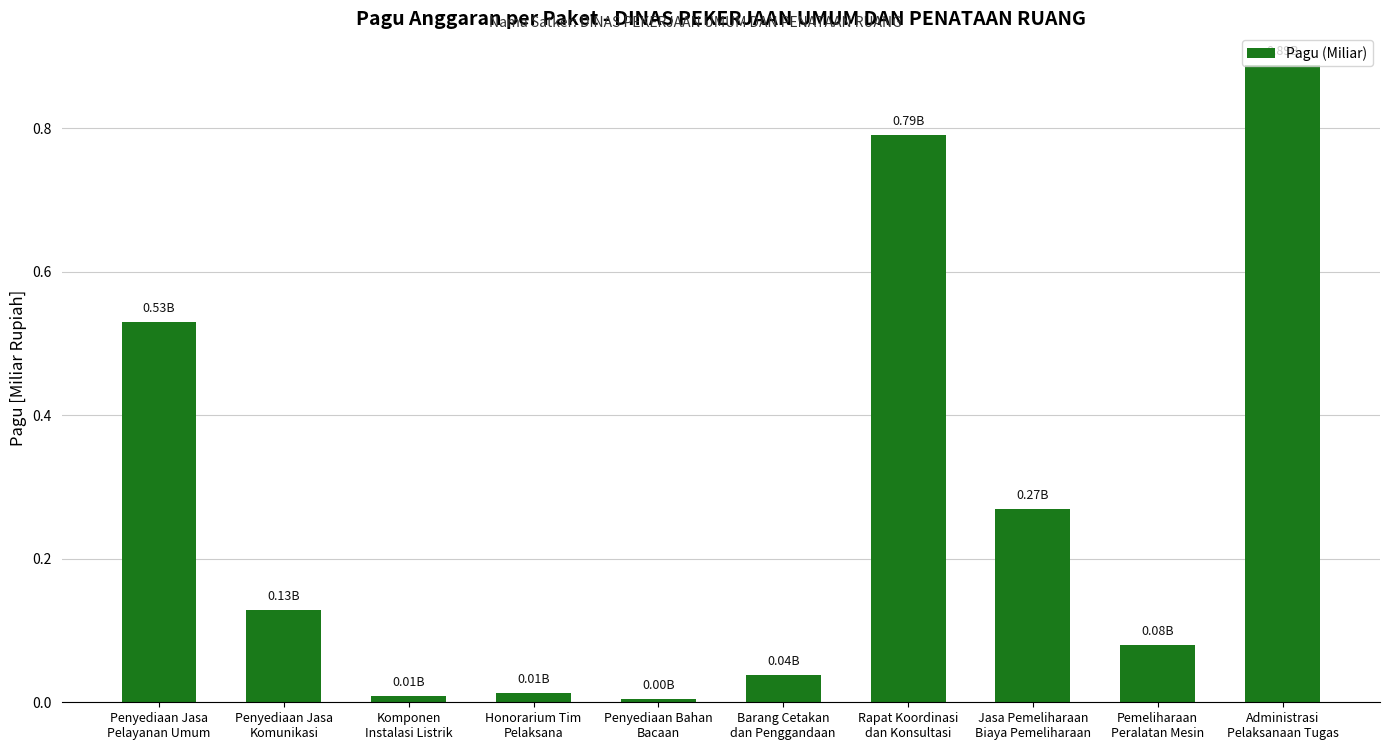

What is the sum of all values?

2.7